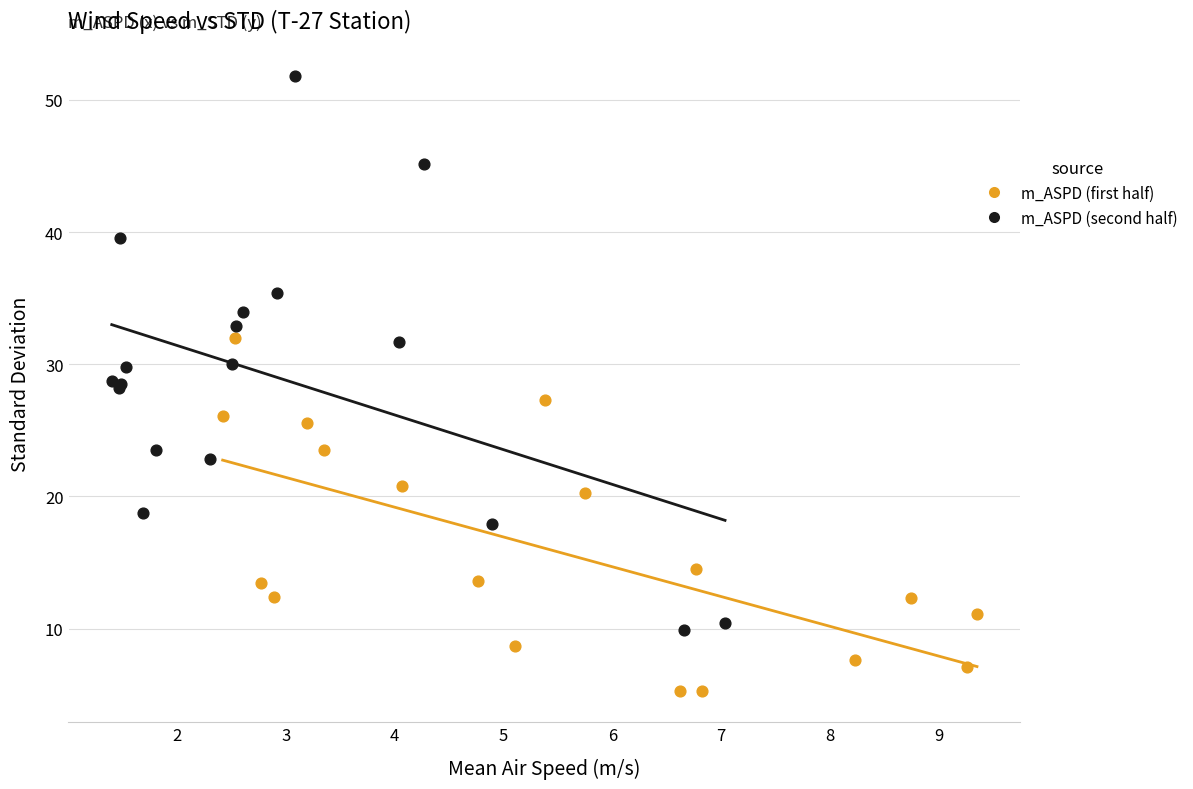

Which series reaches the minimum Y coordinate?

m_ASPD (first half)